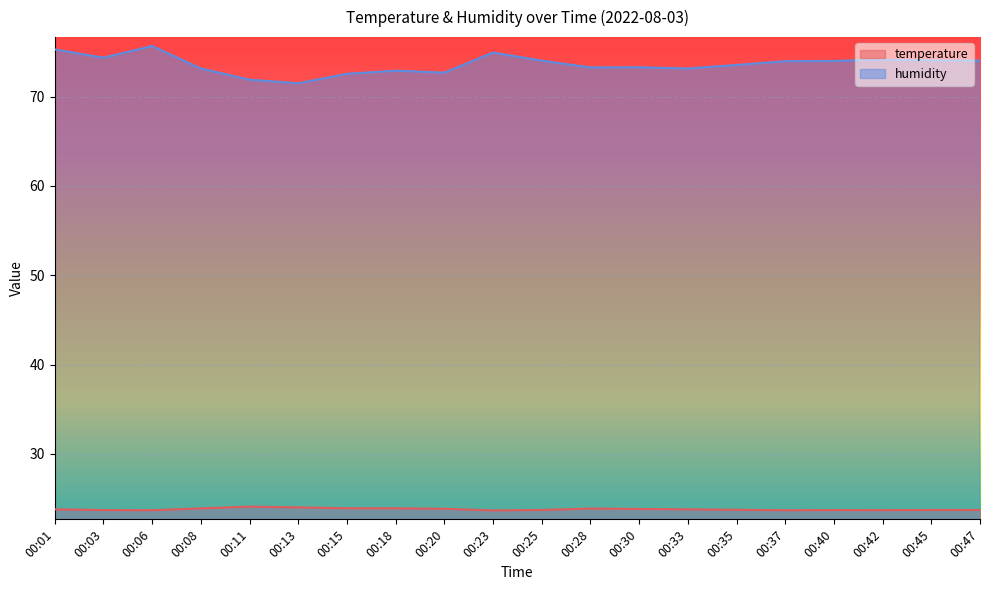

Count the number of data series in this chart.

2